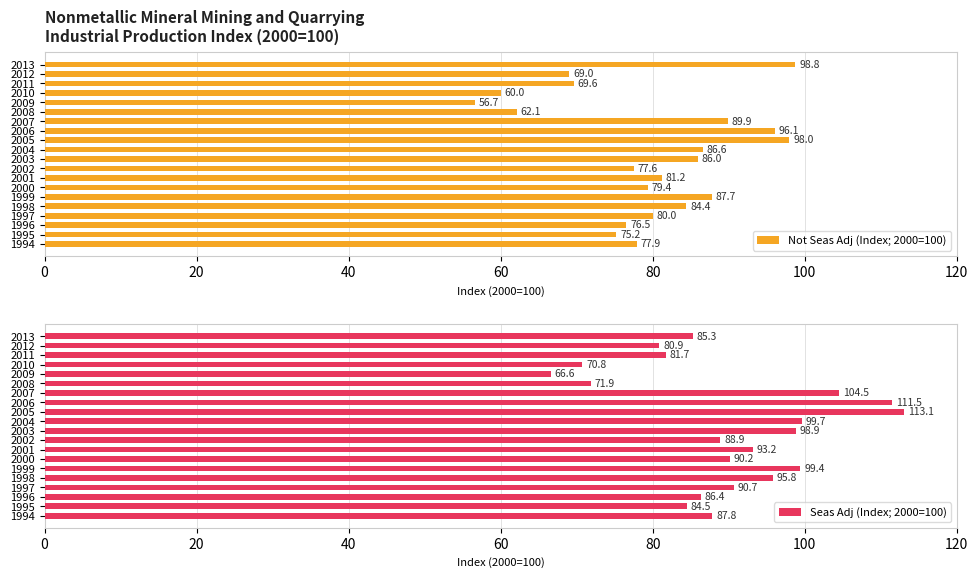

What is the difference between the maximum and minimum values in the Not Seas Adj (Index; 2000=100) series?

42.1